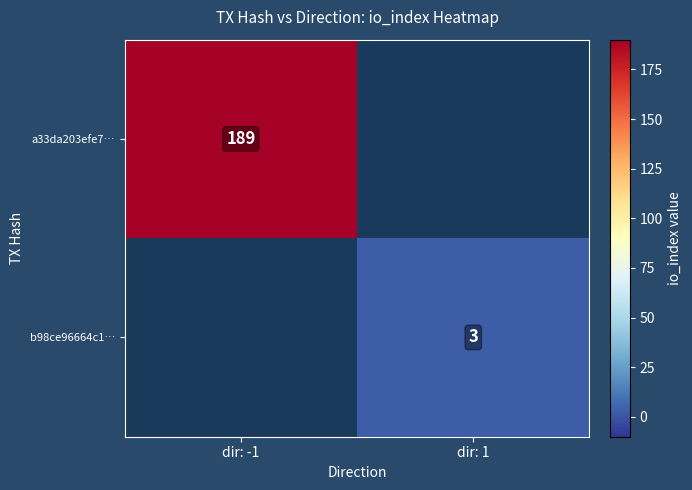

At dir: 1, list the series in order from smallest to largest.

a33da203efe7…, b98ce96664c1…